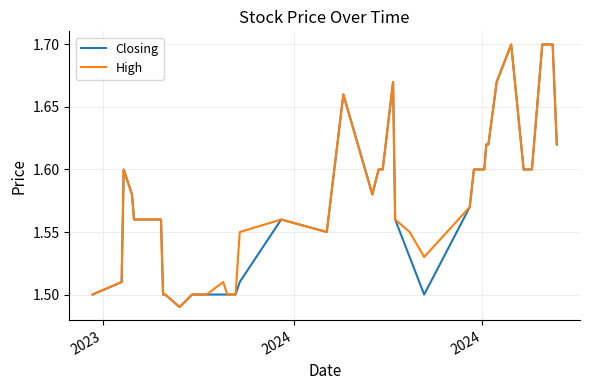

Reading left to right, list all the values displayed in this chart.

Closing: 1.5	1.5	1.6	1.6	1.6	1.6	1.6	1.6	1.5	1.5	1.5	1.5	1.5	1.5	1.5	1.5	1.5	1.6	1.6	1.7	1.6	1.6	1.6	1.7	1.6	1.5	1.5	1.6	1.6	1.6	1.6	1.6	1.7	1.7	1.6	1.6	1.7	1.7	1.7	1.6
High: 1.5	1.5	1.6	1.6	1.6	1.6	1.6	1.6	1.5	1.5	1.5	1.5	1.5	1.5	1.5	1.5	1.6	1.6	1.6	1.7	1.6	1.6	1.6	1.7	1.6	1.6	1.5	1.6	1.6	1.6	1.6	1.6	1.7	1.7	1.6	1.6	1.7	1.7	1.7	1.6